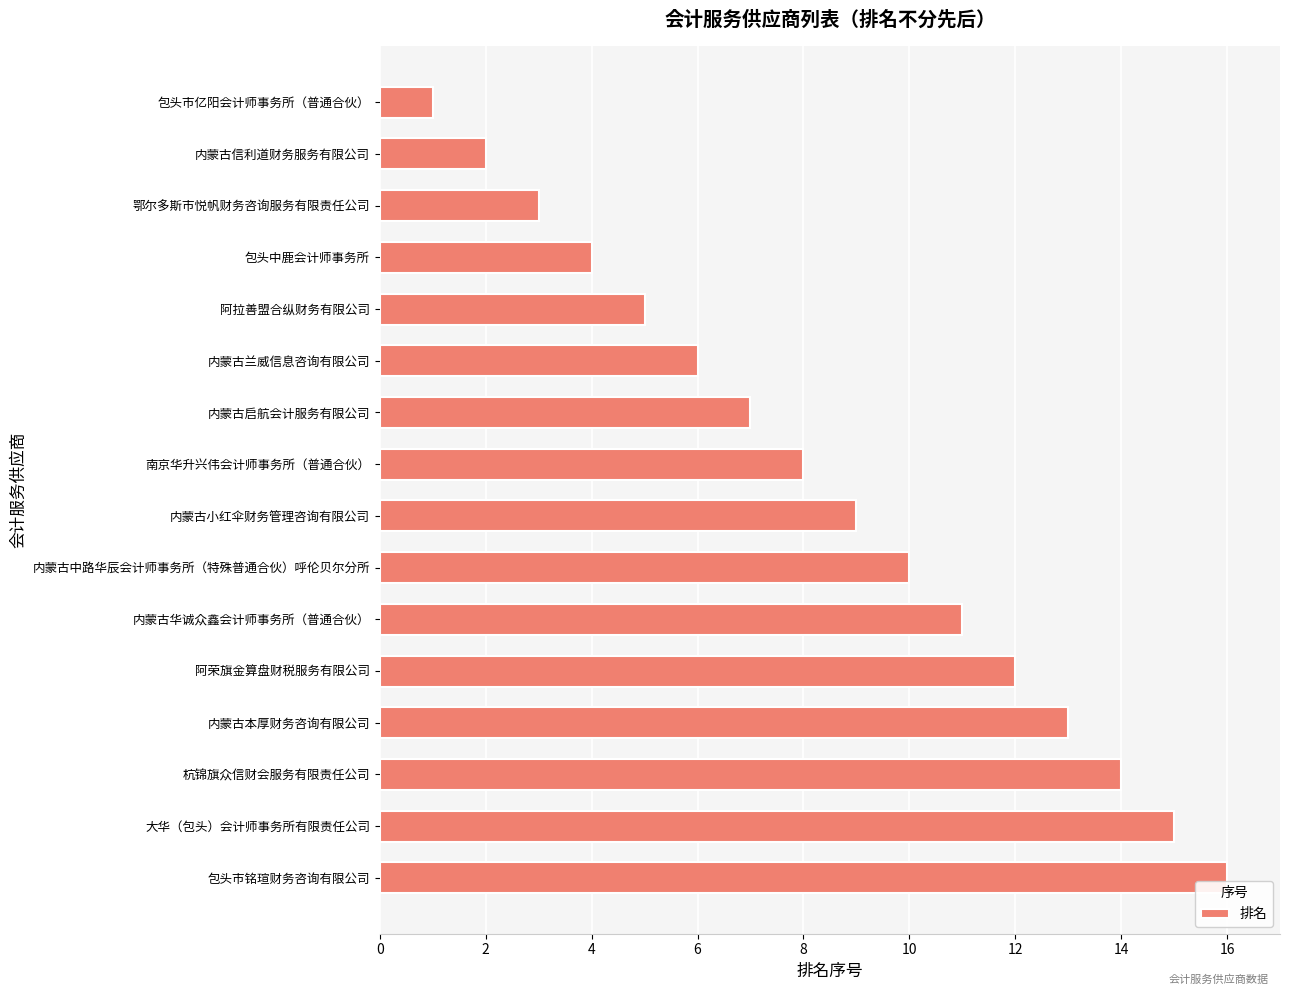

Reading bottom to top, what are all the values shown in this chart?

16	15	14	13	12	11	10	9	8	7	6	5	4	3	2	1